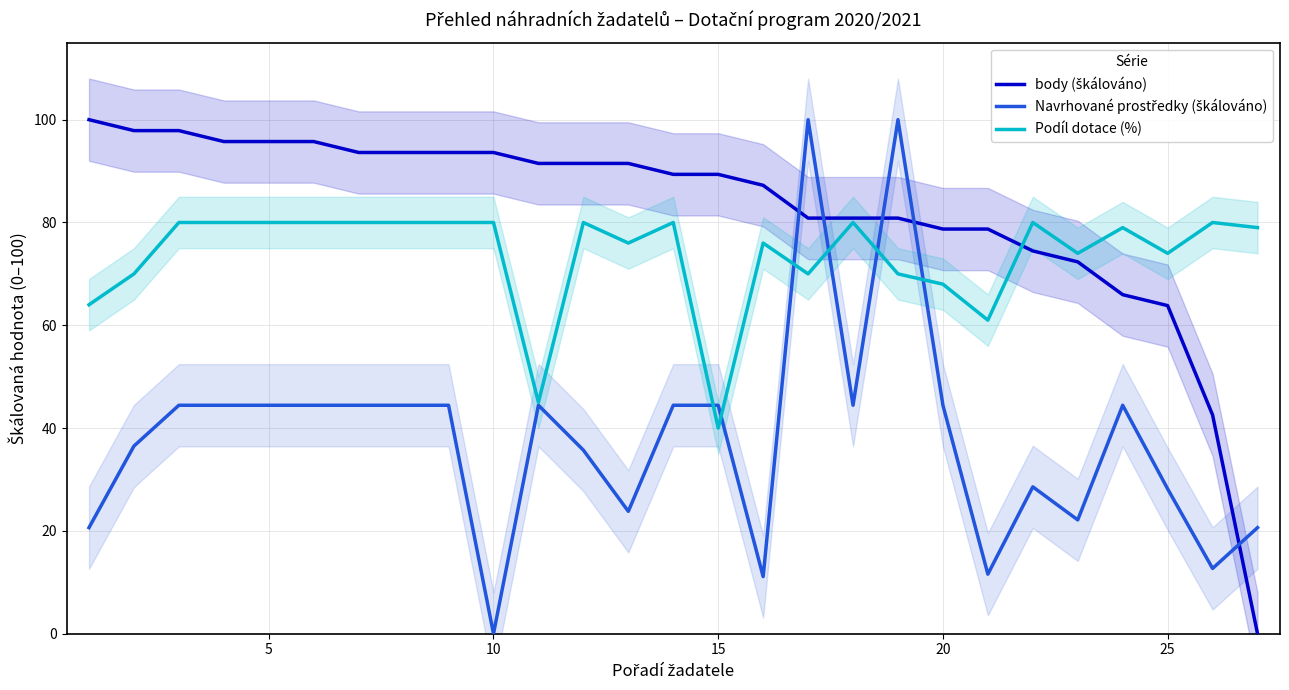

True or false: Podíl dotace (%) and Navrhované prostředky (škálováno) intersect in this chart.

True